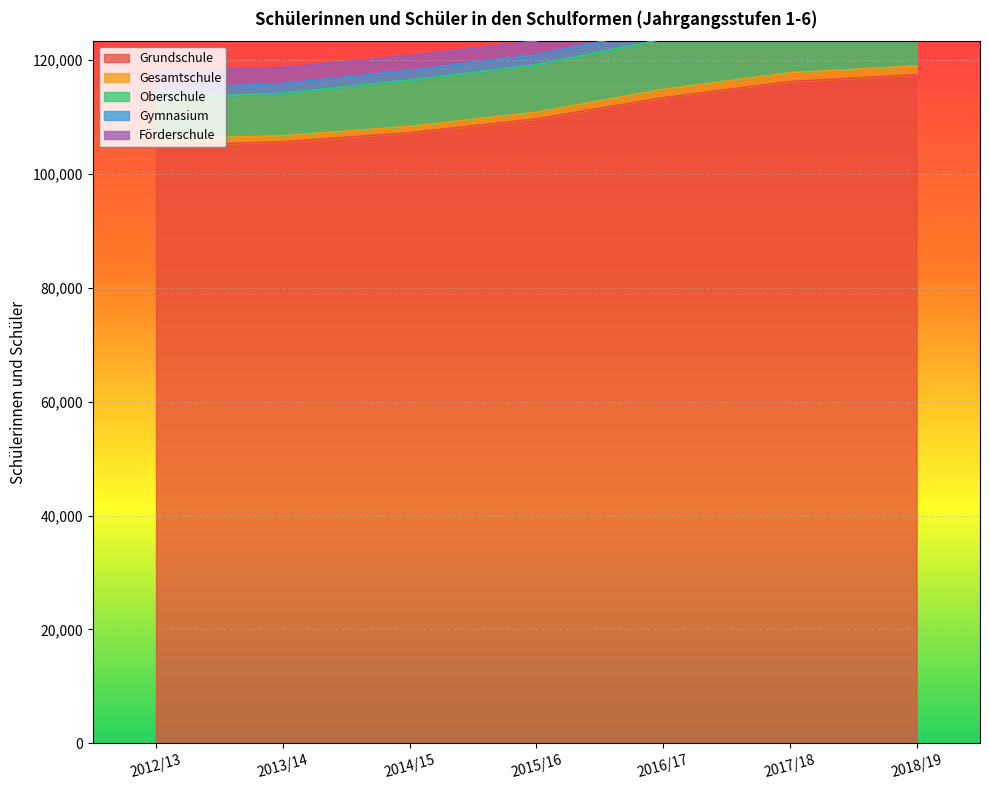

At which category is the sum across all series the highest?

2018/19